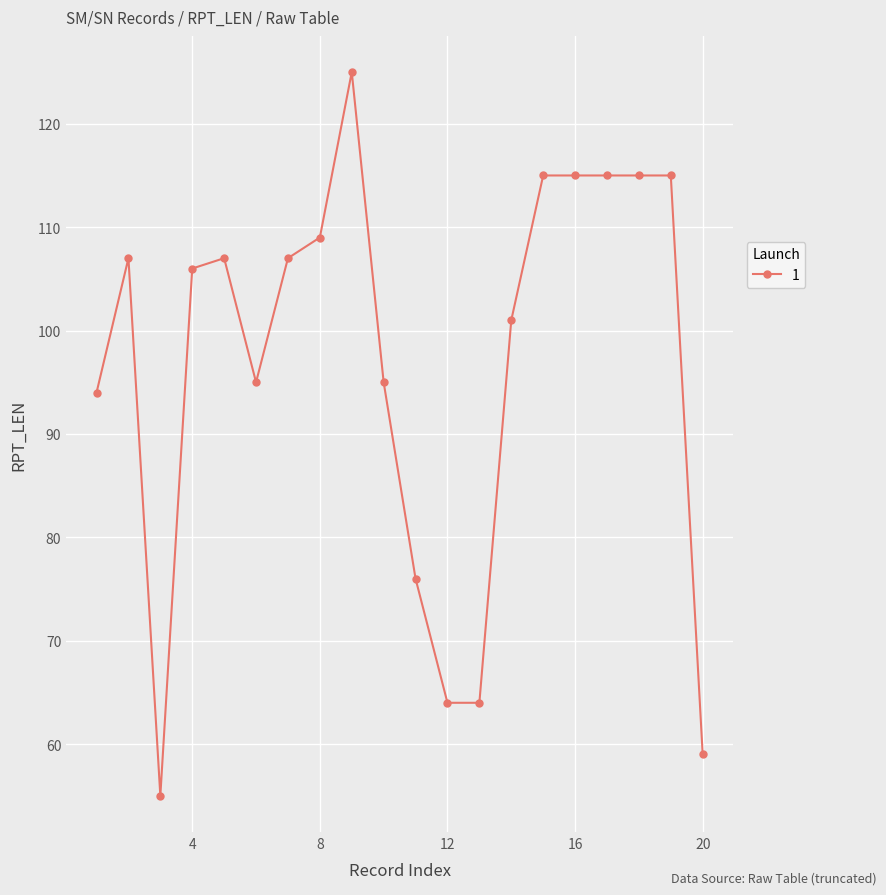

Reading left to right, transcribe all the data shown in this chart.

94	107	55	106	107	95	107	109	125	95	76	64	64	101	115	115	115	115	115	59